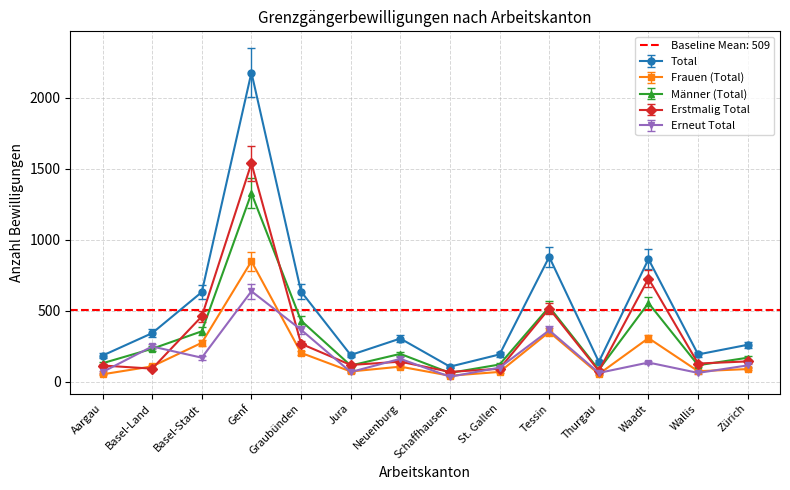

What position from the right is Tessin?

5